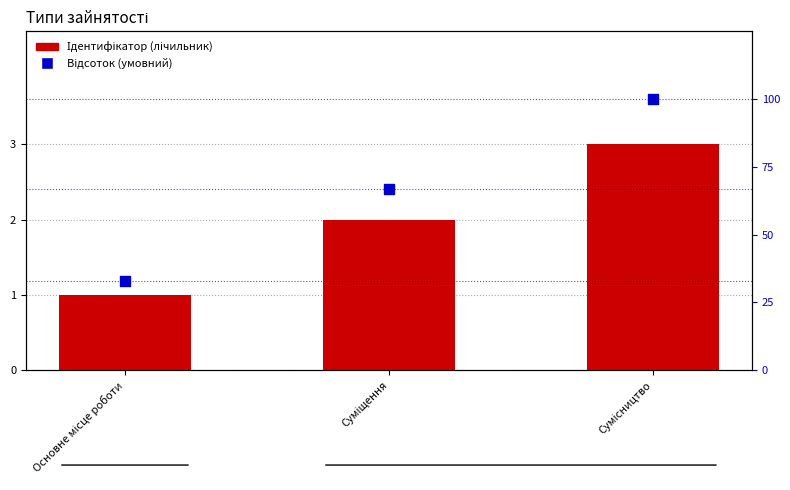

Which series reaches the minimum Y coordinate?

Ідентифікатор